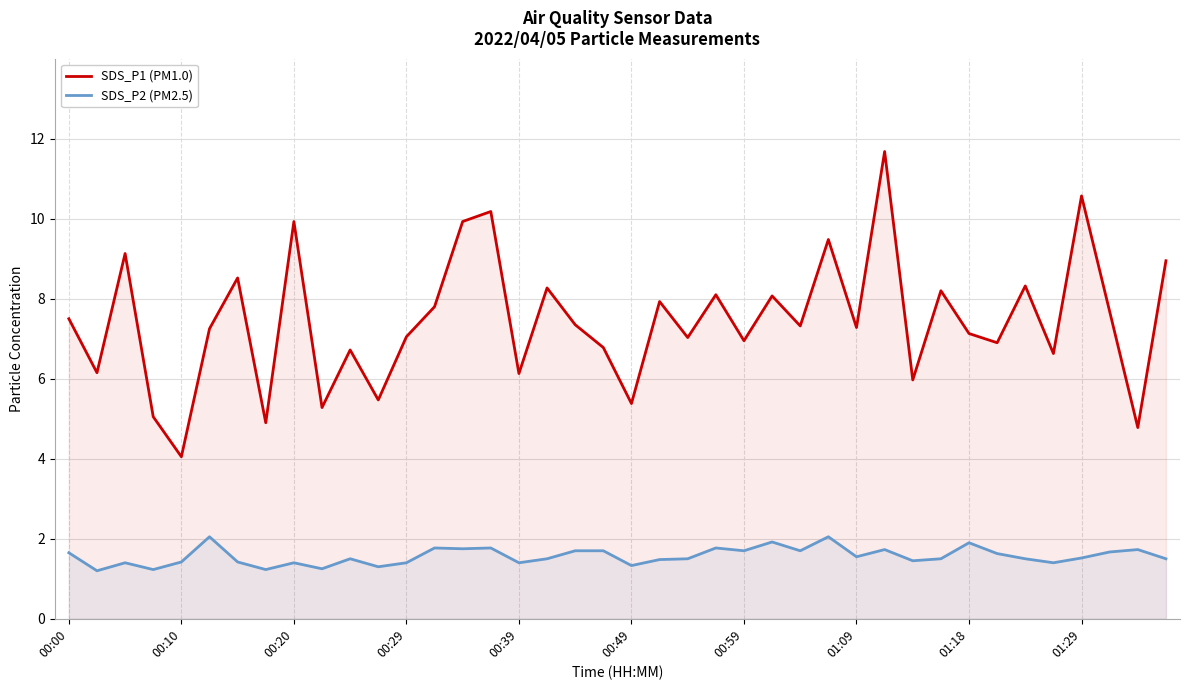

What is the difference between the highest and lowest values at 00:00?

5.8